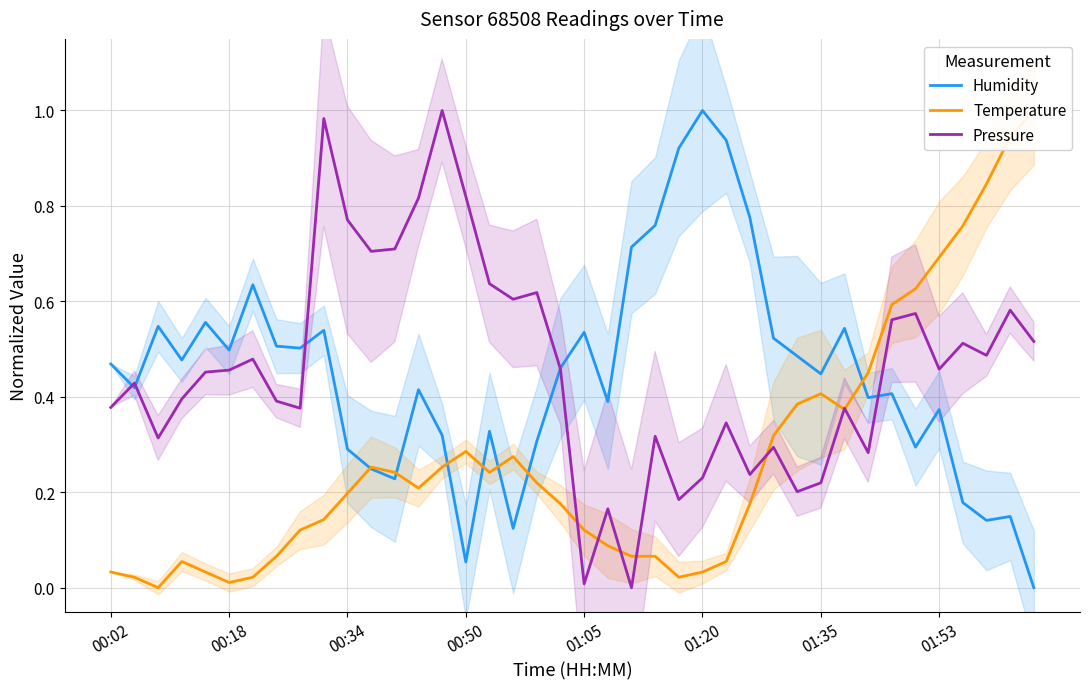

How many lines are shown in the chart?

3